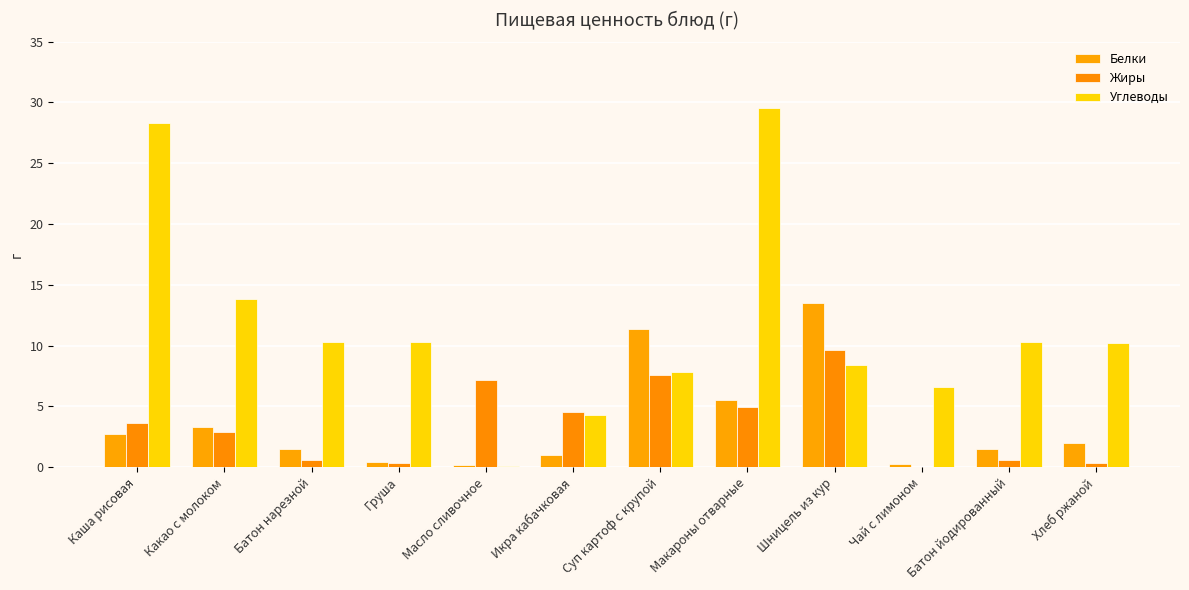

Count the number of data series in this chart.

3